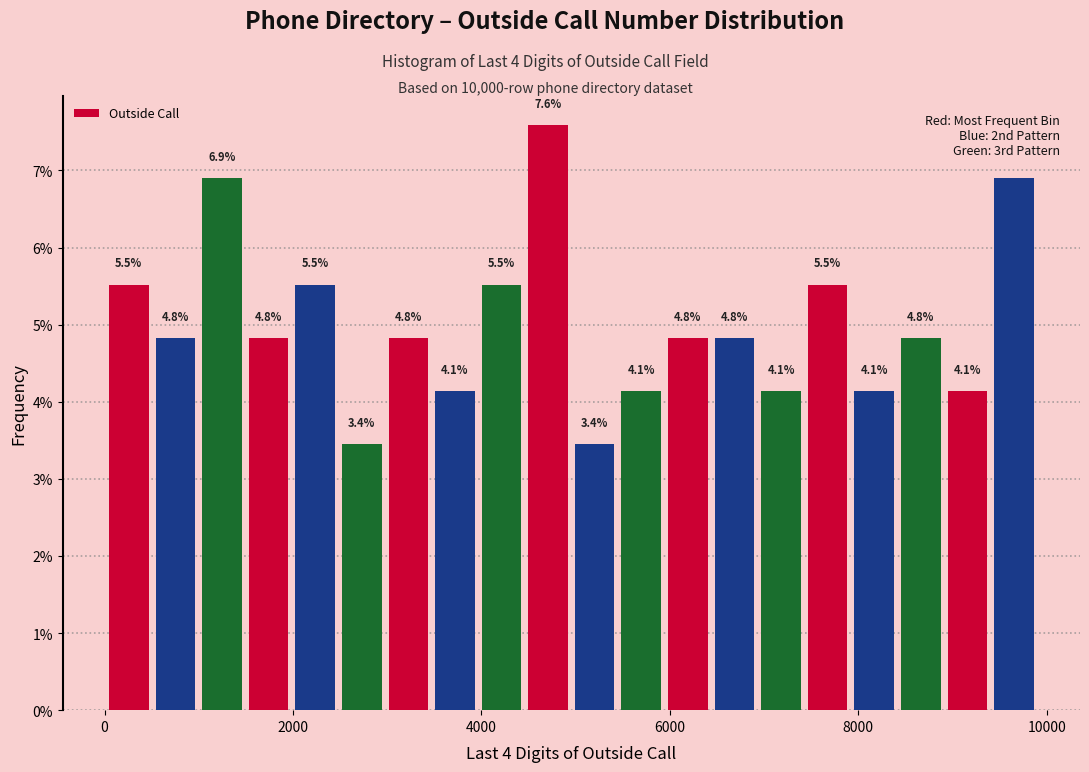

Around what value on the x-axis is the tallest bar? Give the approximate position of its centre, as read against the axis.

4800